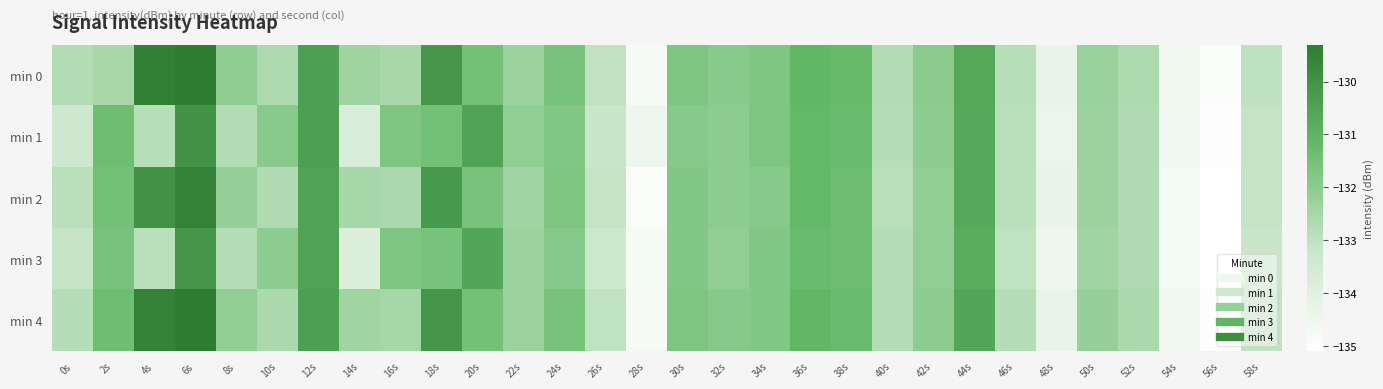

How many categories are shown in the chart?

30